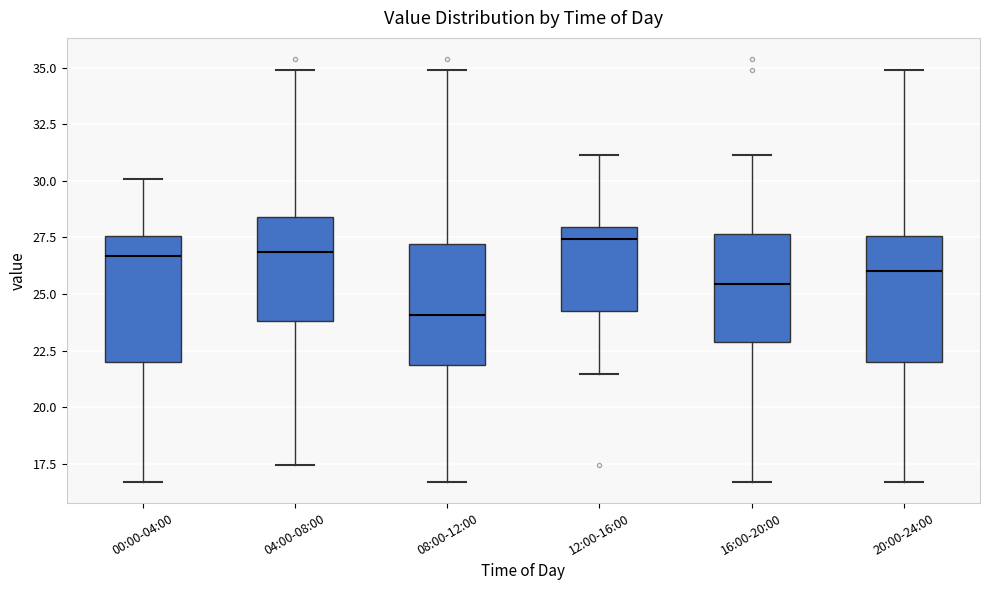

Which box has the highest median line?

12:00-16:00